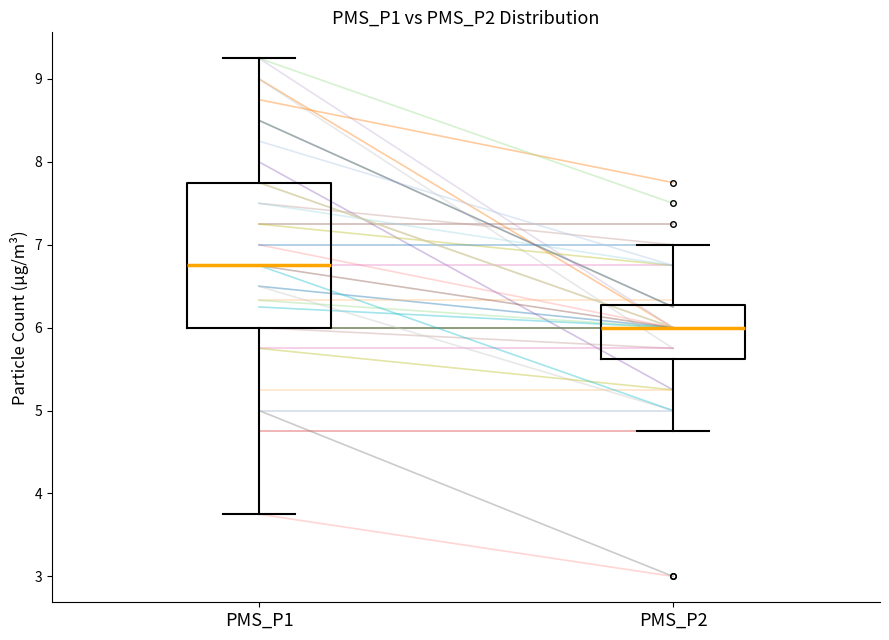

Reading left to right, transcribe this box plot: for each box, give where its median line is, the range the box spans, and where its two whiskers end, as read against the y-axis. The values are not printed on the chart, so give them approximately, as read against the axis.

PMS_P1: median 6.8, box 6.0 to 7.8, whiskers 3.8 to 9.3
PMS_P2: median 6.0, box 5.6 to 6.3, whiskers 4.8 to 7.0